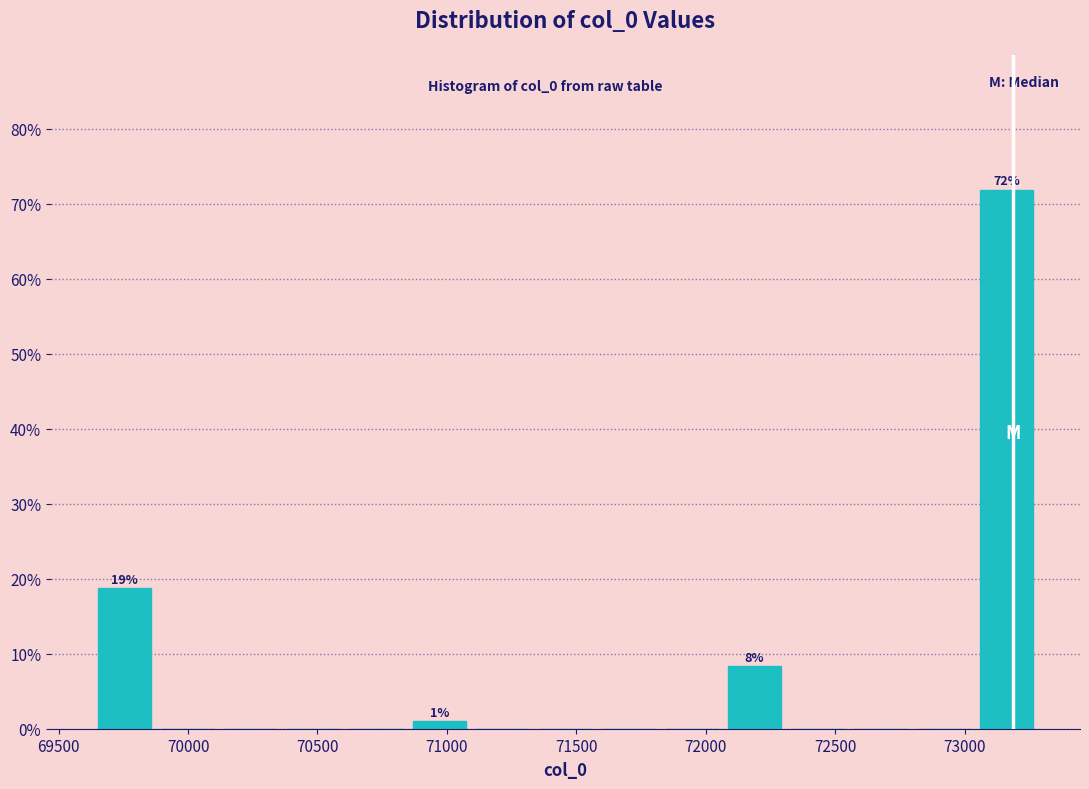

Which range on the x-axis has the tallest bar?

73050 to 73300